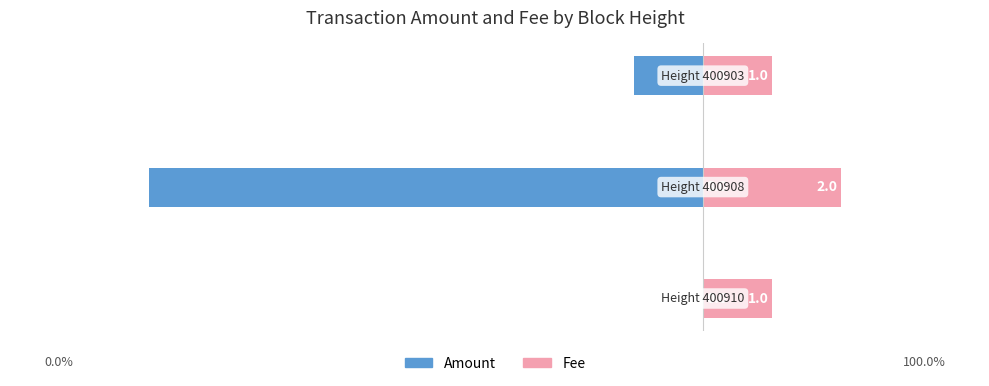

Is it true that Amount equals -5 at 1?

False